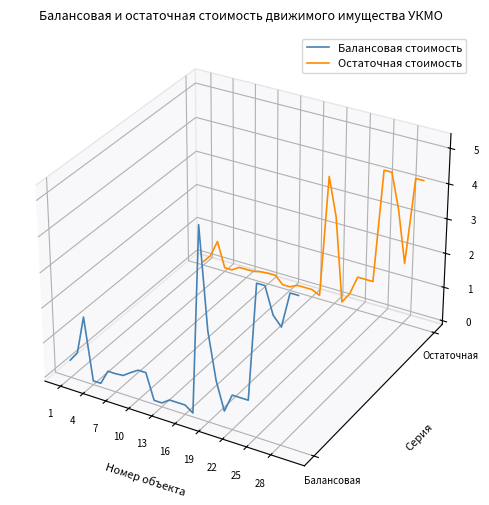

What is the sum of the Балансовая стоимость values at 13 and 28?

-0.1